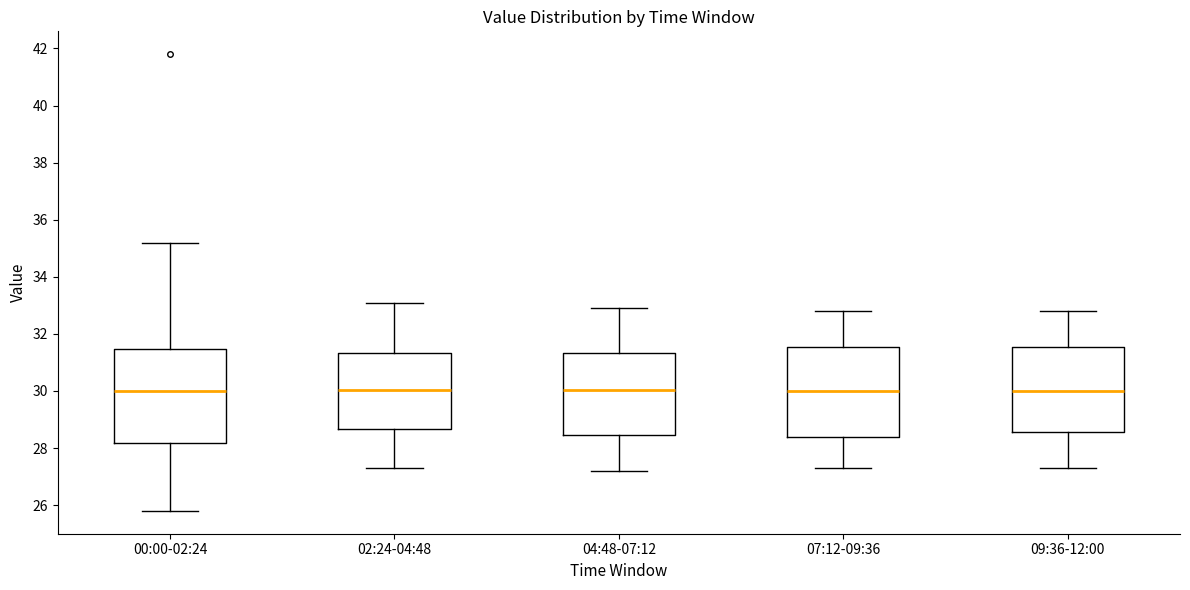

Reading left to right, transcribe this box plot: for each box, give where its median line is, the range the box spans, and where its two whiskers end, as read against the y-axis. The values are not printed on the chart, so give them approximately, as read against the axis.

00:00-02:24: median 30.0, box 28.2 to 31.4, whiskers 25.8 to 35.2
02:24-04:48: median 30.0, box 28.6 to 31.4, whiskers 27.4 to 33.2
04:48-07:12: median 30.0, box 28.4 to 31.4, whiskers 27.2 to 33.0
07:12-09:36: median 30.0, box 28.4 to 31.6, whiskers 27.4 to 32.8
09:36-12:00: median 30.0, box 28.6 to 31.6, whiskers 27.4 to 32.8